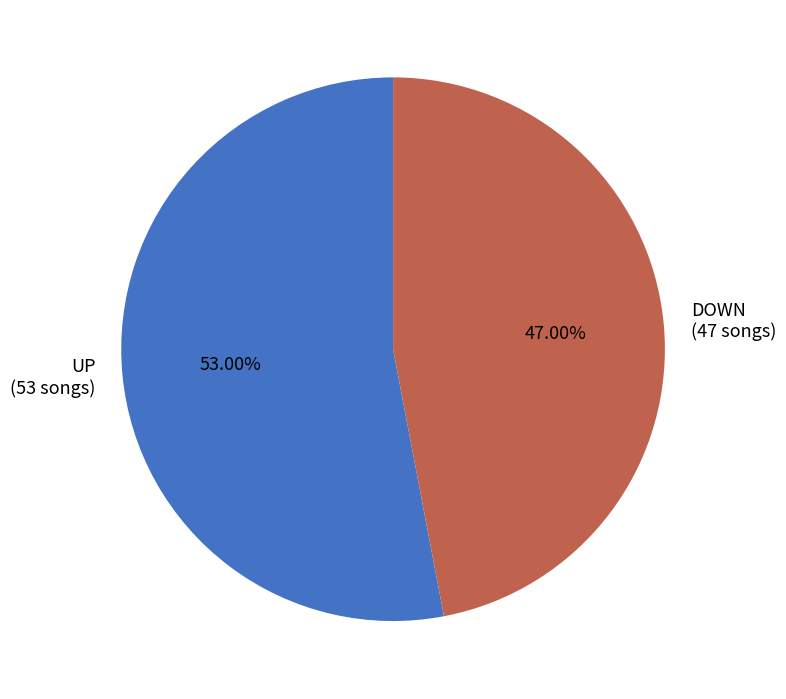

Is there any slice that represents more than half of the pie?

Yes